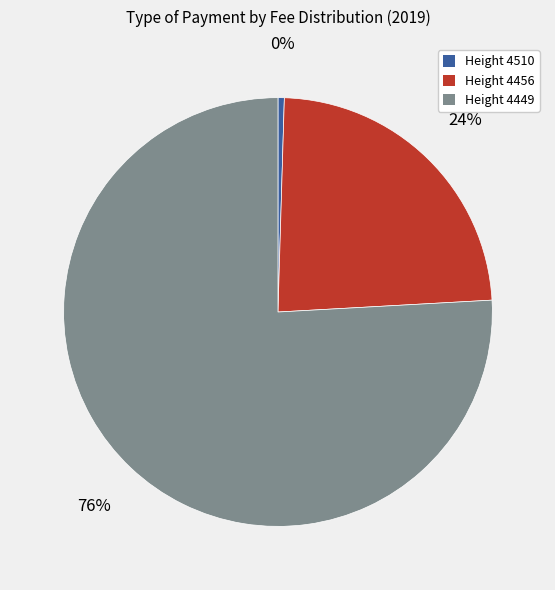

How many segments does this pie chart have?

3